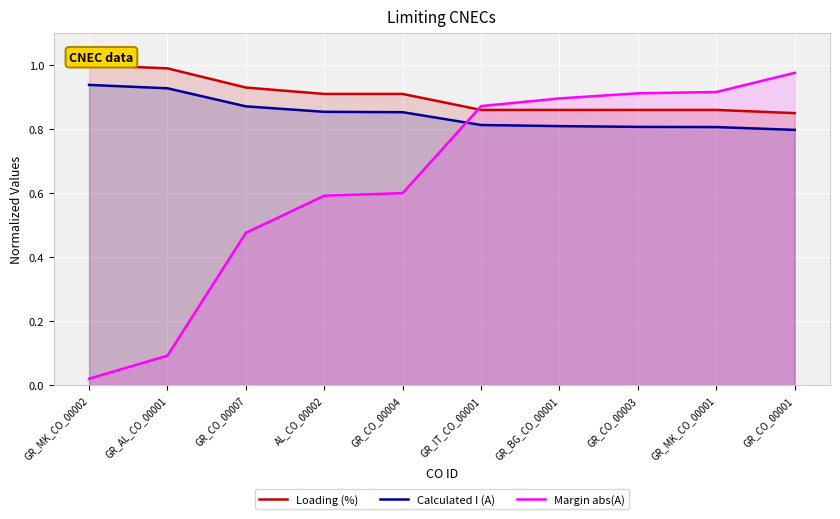

What is the average value of the Margin abs(A) series?

0.6